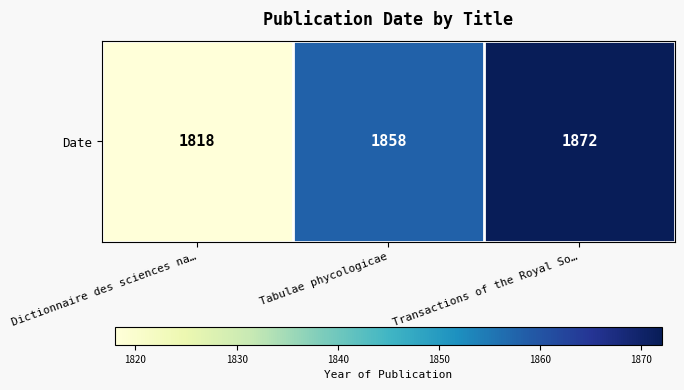

Count the values in the range 1818 to 1872.

3